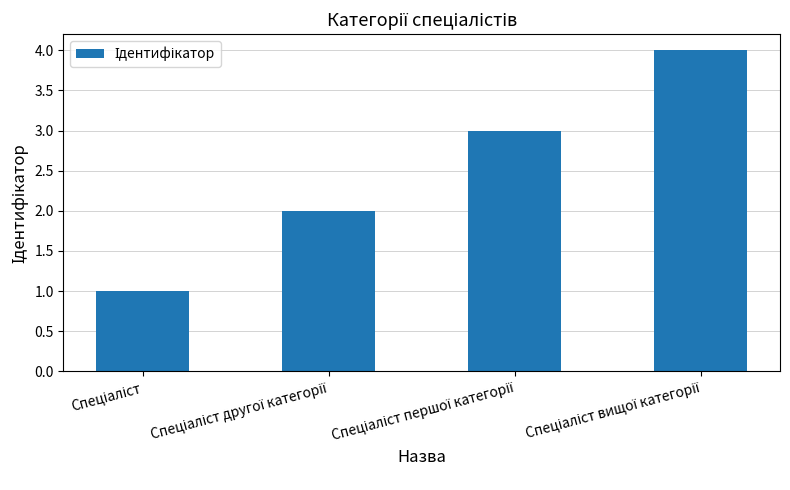

Reading left to right, list all the values displayed in this chart.

1	2	3	4